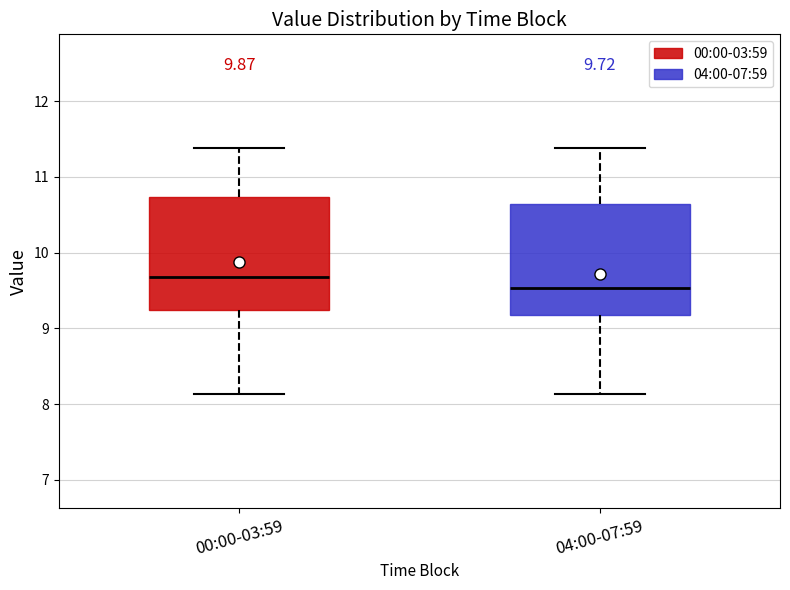

Which box's median line is the highest?

00:00-03:59